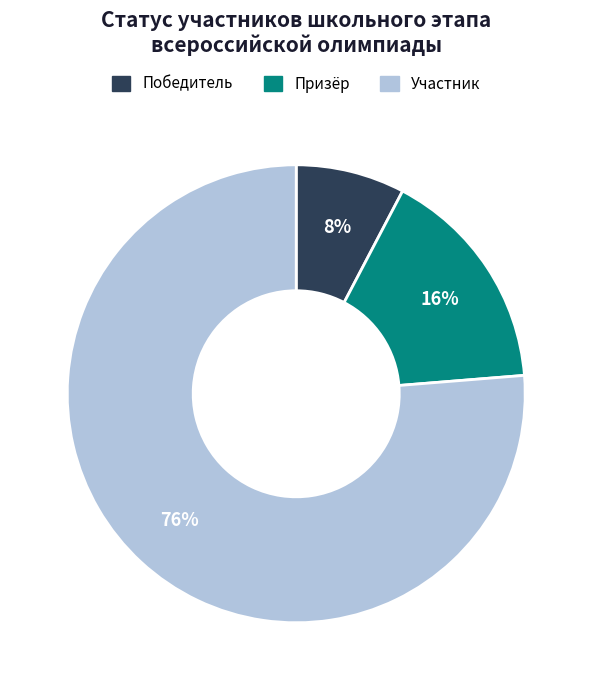

True or false: Призёр accounts for 16% of the total.

True